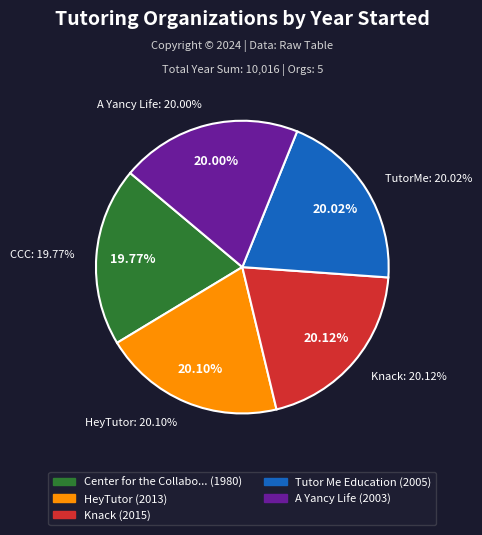

Which slice is the largest?

Knack